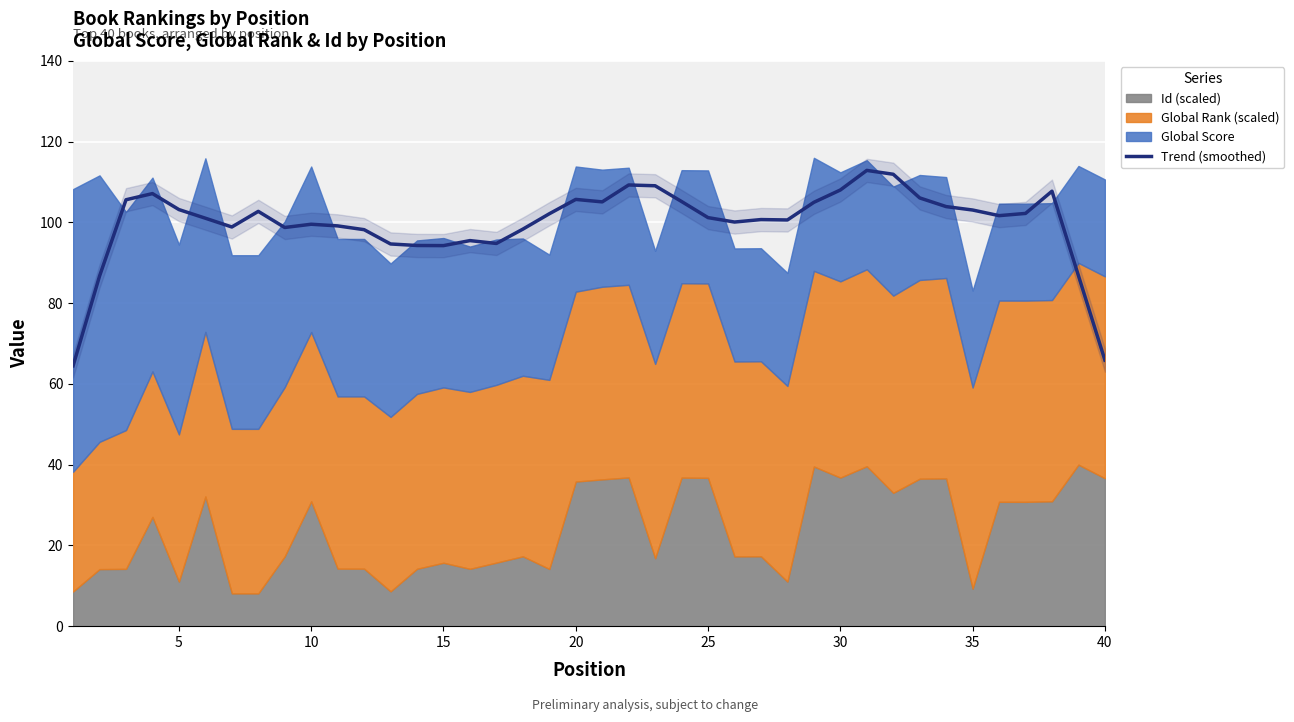

What is the lowest value of the Trend (smoothed) series?

64.5